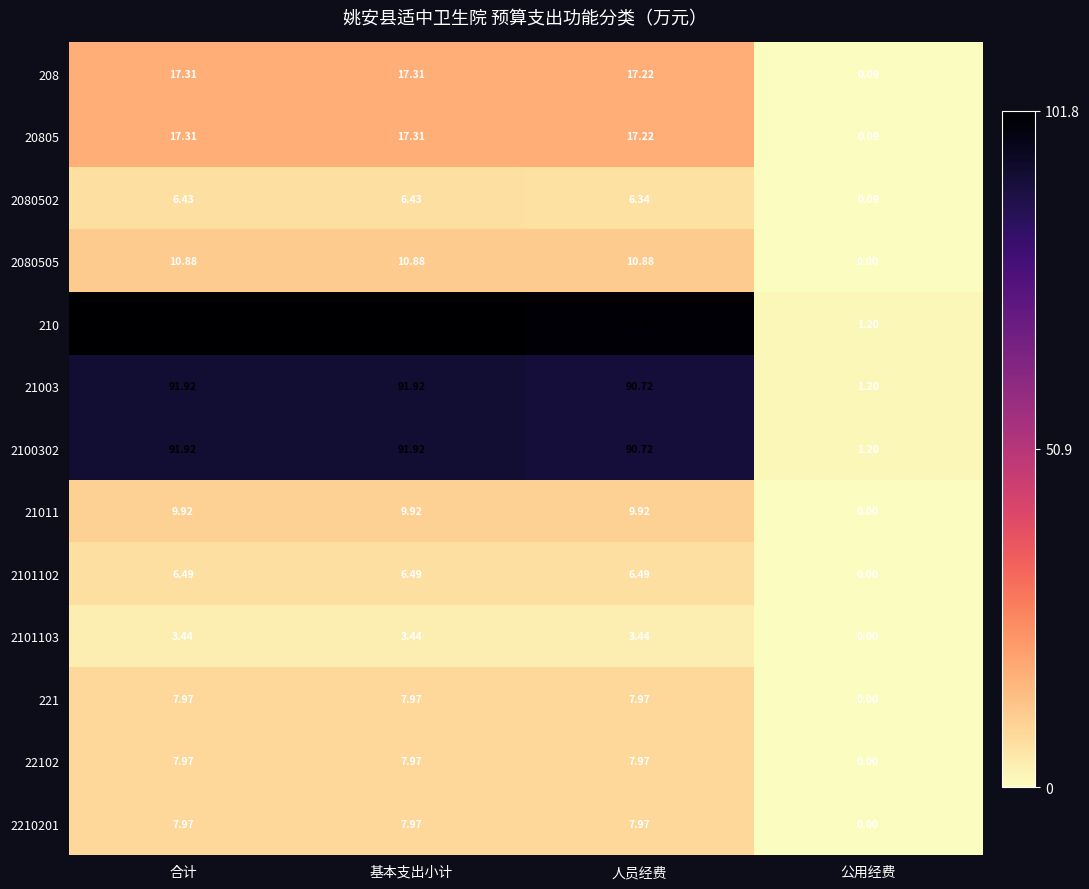

Where is 2101102 nearest to the value 3?

公用经费